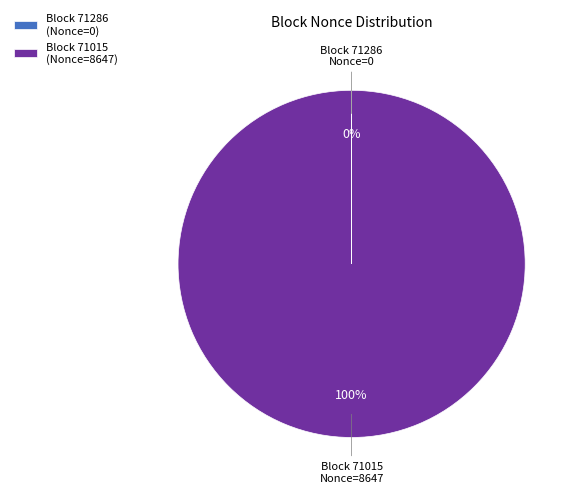

Which slice represents more than half of the pie?

Block 71015 (Nonce=8647)